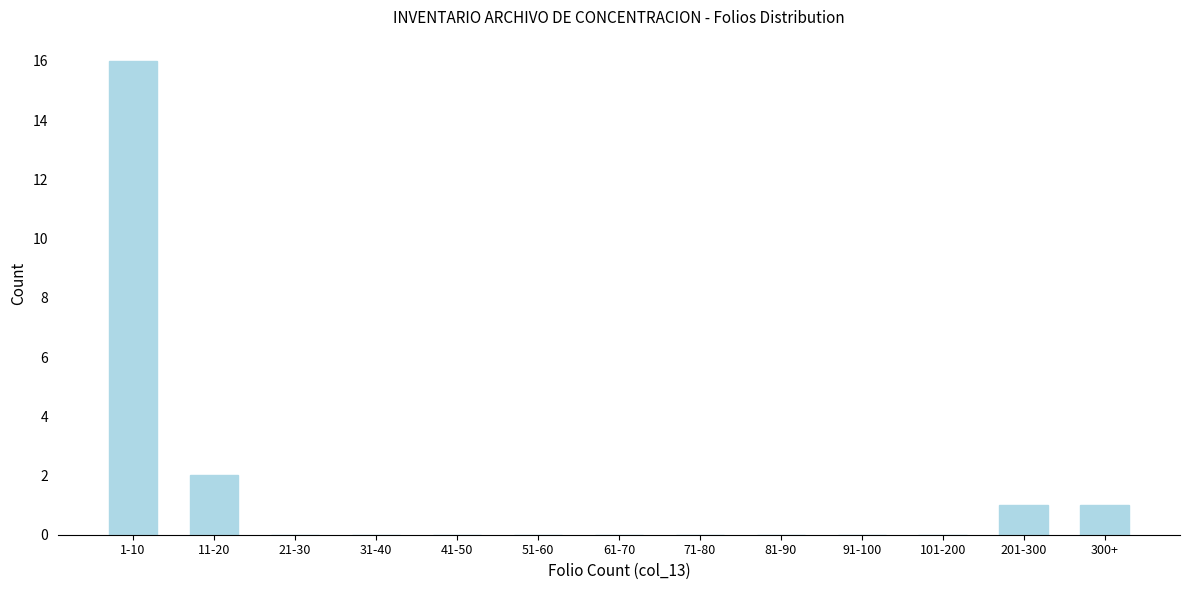

Reading right to left, what are all the values shown in this chart?

300+=1	201-300=1	101-200=0	91-100=0	81-90=0	71-80=0	61-70=0	51-60=0	41-50=0	31-40=0	21-30=0	11-20=2	1-10=16